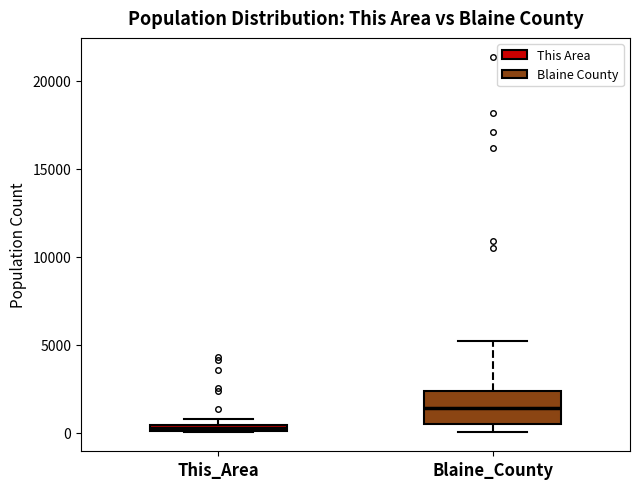

Which box has the highest median line?

Blaine_County